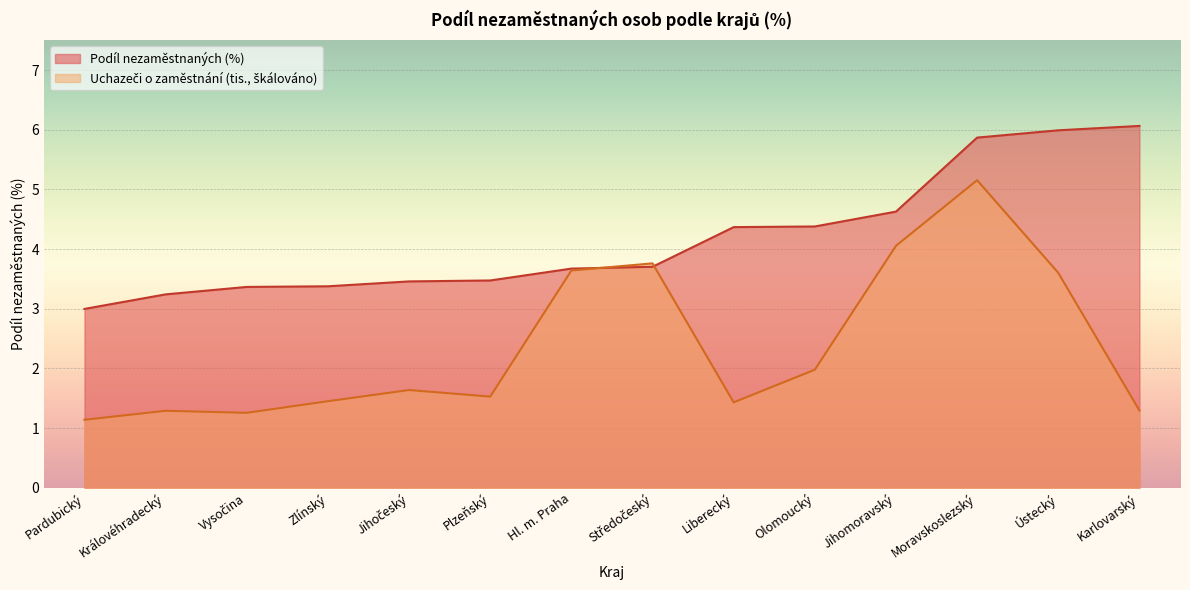

What position from the left is Jihočeský?

5